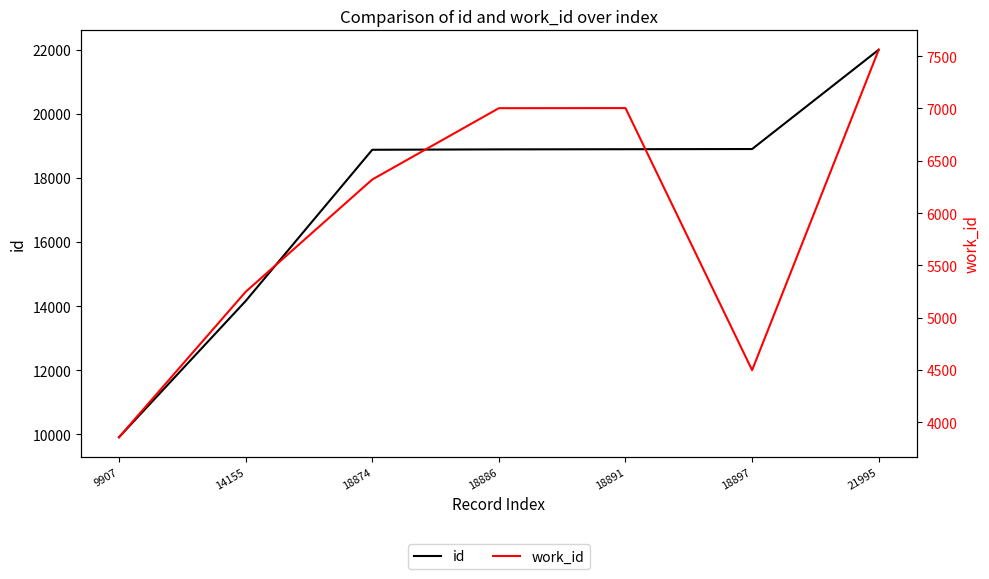

Is this an area chart (filled region under the line)?

No